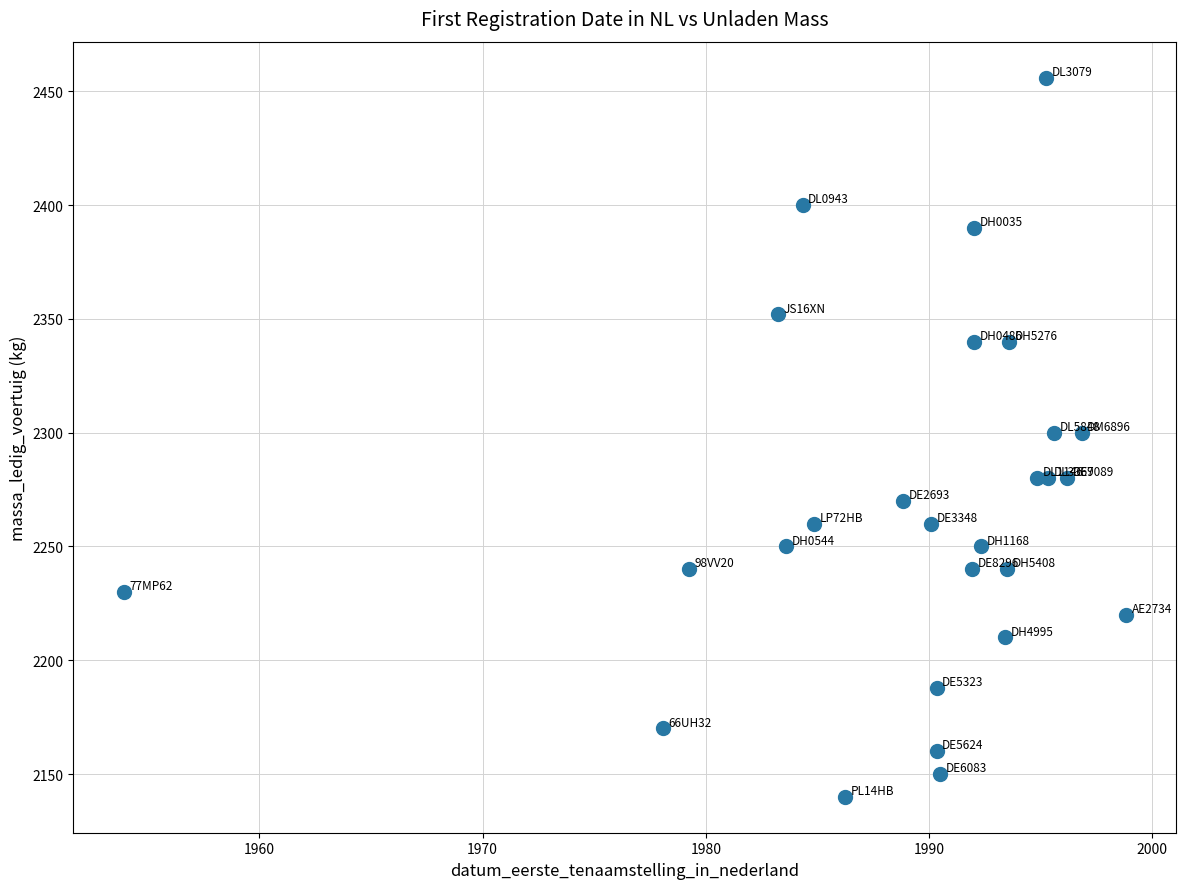

What is the range of Y values (max minus min)?

316